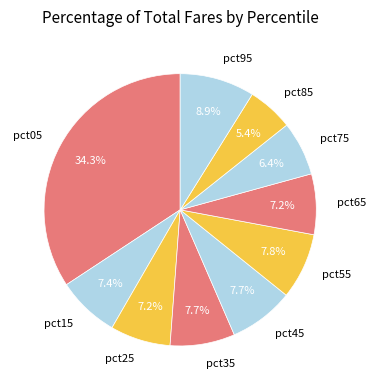

What percentage is the pct95 slice, to the nearest percent?

9%